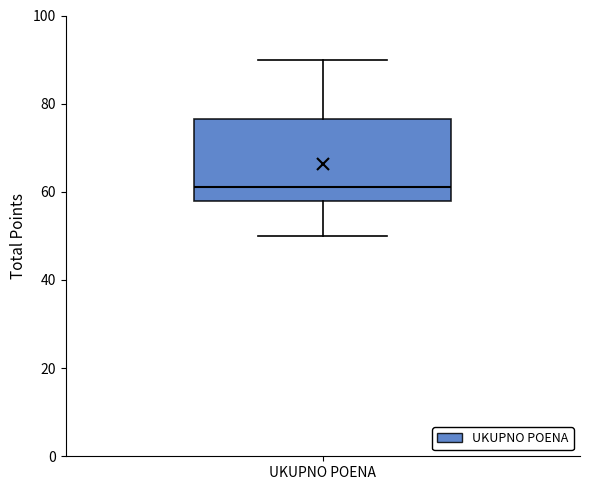

Where does the upper whisker of the box for UKUPNO POENA end on the y-axis? The values are not printed on the chart, so give them approximately, as read against the axis.

90